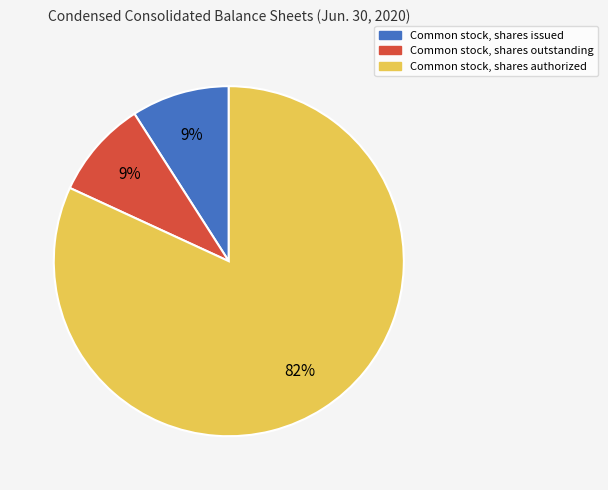

True or false: Common stock, shares outstanding accounts for 2% of the total.

False